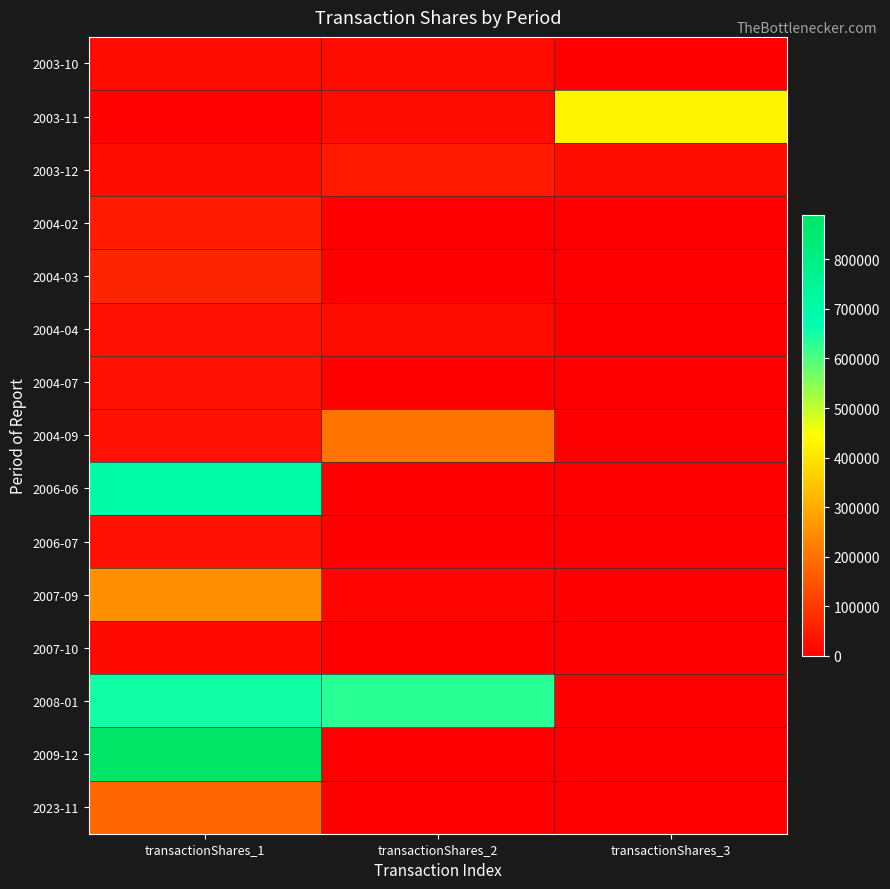

List the series in order of their peak value, highest first.

2009-12, 2006-06, 2008-01, 2003-11, 2007-09, 2004-09, 2023-11, 2004-03, 2003-12, 2004-02, 2004-04, 2004-07, 2006-07, 2003-10, 2007-10